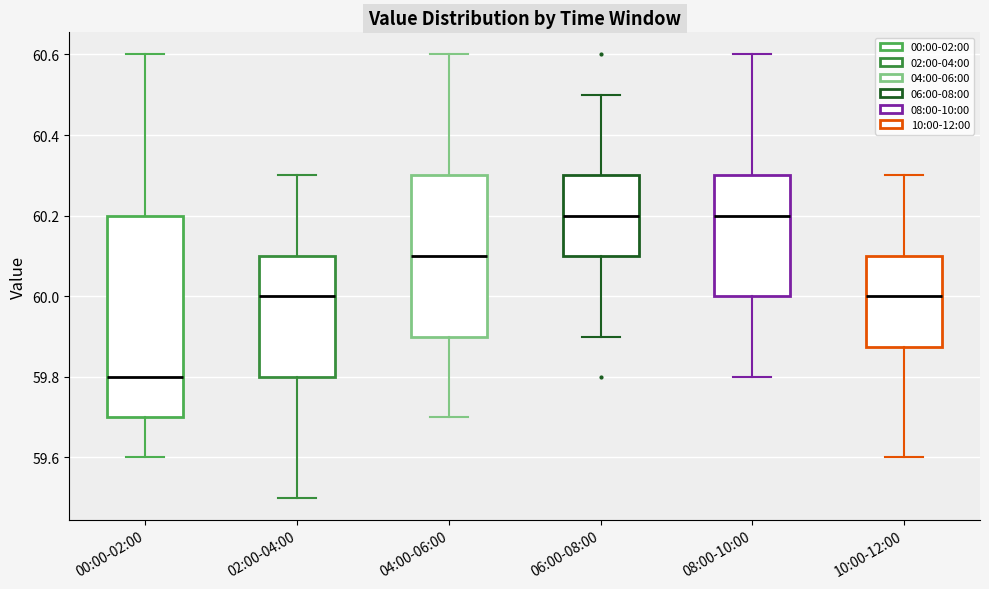

Reading left to right, read every box against the y-axis: the position of its median line, the range the box covers, and the ends of its whiskers. The values are not printed on the chart, so give them approximately, as read against the axis.

00:00-02:00: median 59.80, box 59.70 to 60.20, whiskers 59.60 to 60.60
02:00-04:00: median 60.00, box 59.80 to 60.10, whiskers 59.50 to 60.30
04:00-06:00: median 60.10, box 59.90 to 60.30, whiskers 59.70 to 60.60
06:00-08:00: median 60.20, box 60.10 to 60.30, whiskers 59.90 to 60.50
08:00-10:00: median 60.20, box 60.00 to 60.30, whiskers 59.80 to 60.60
10:00-12:00: median 60.00, box 59.88 to 60.10, whiskers 59.60 to 60.30